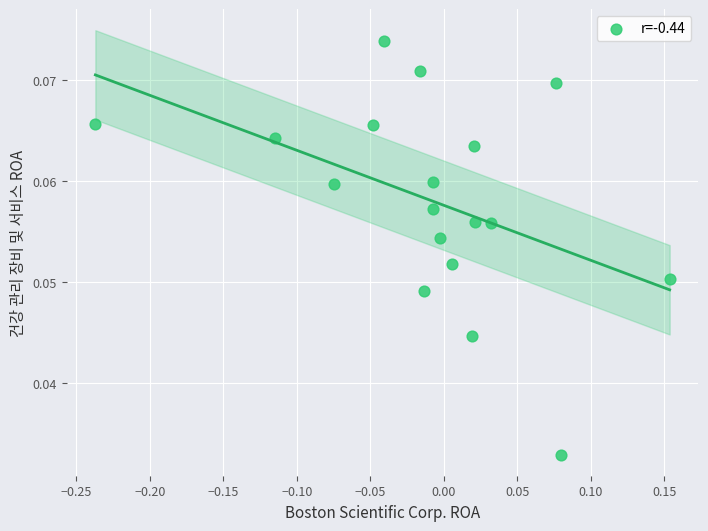

What is the range of X values (max minus min)?

0.4